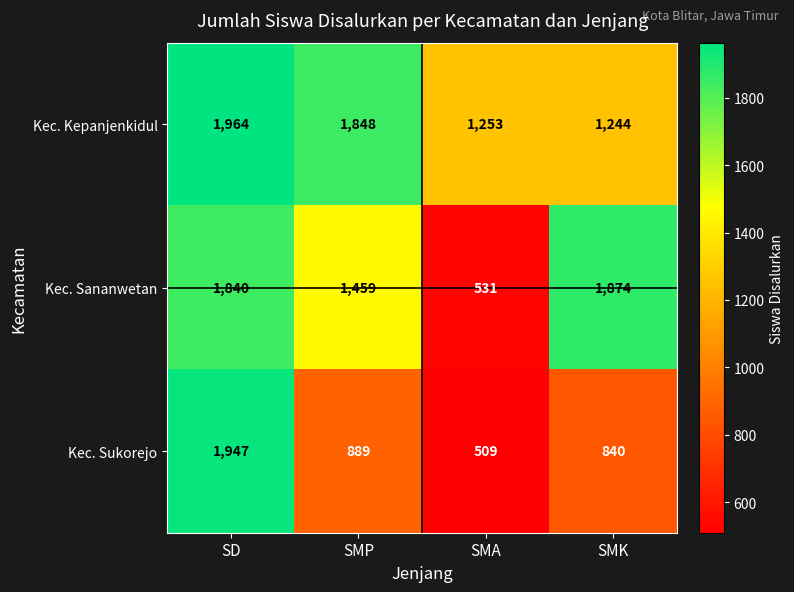

Rank the series at SMK from lowest to highest value.

Kec. Sukorejo, Kec. Kepanjenkidul, Kec. Sananwetan